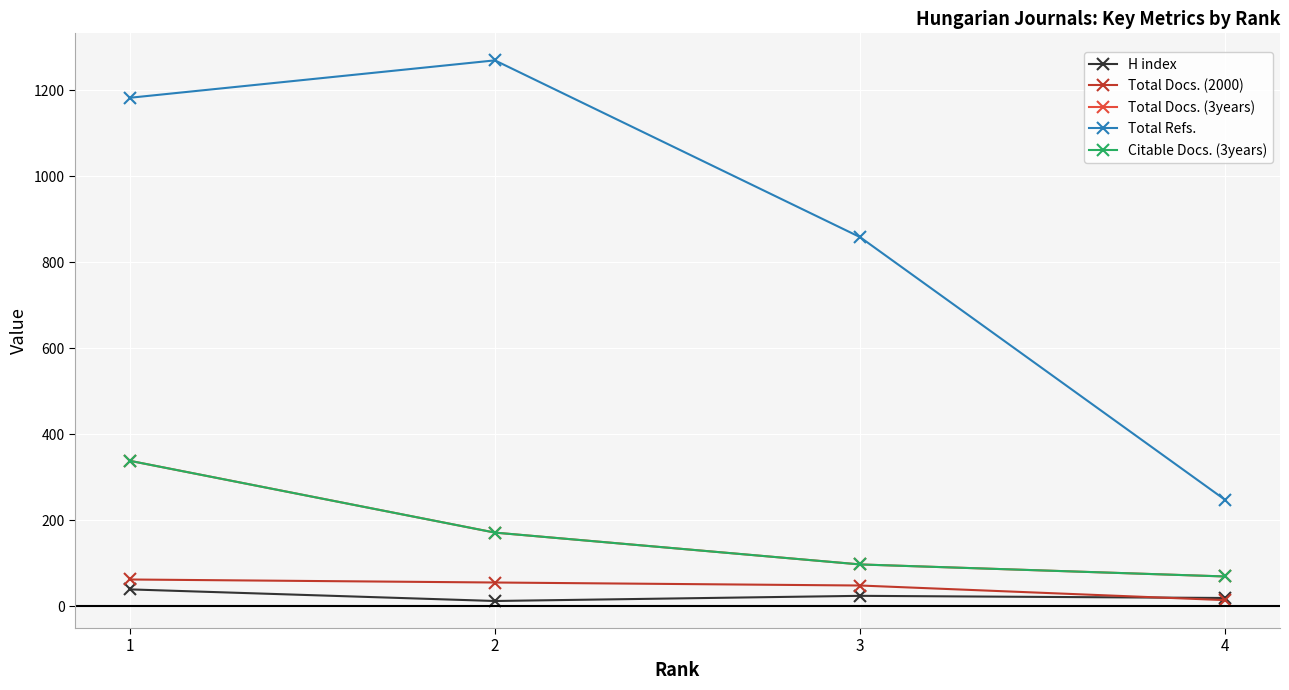

True or false: H index has a value of 12 at 2.

True